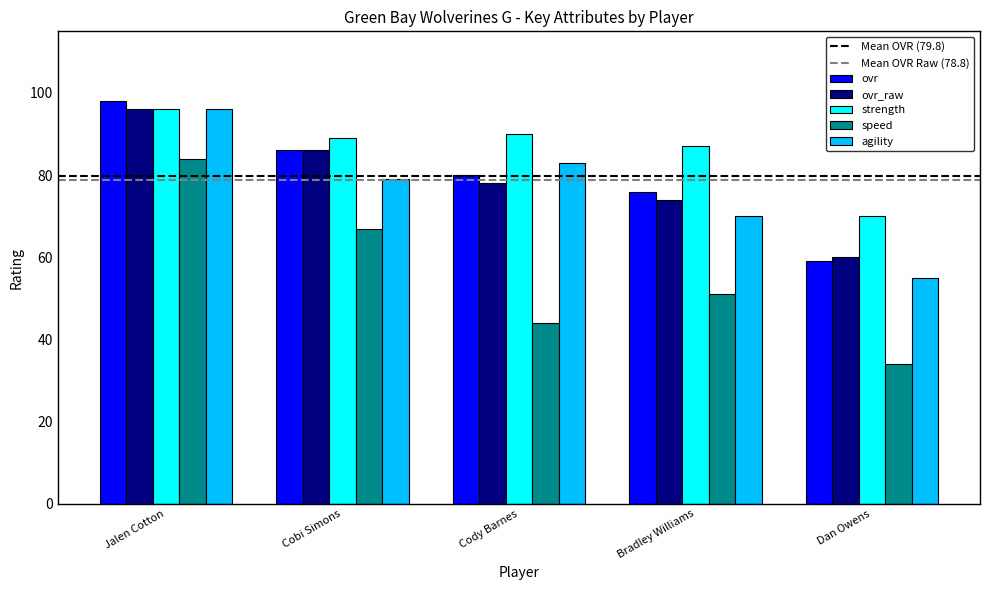

At which category is the sum across all series the highest?

Jalen Cotton